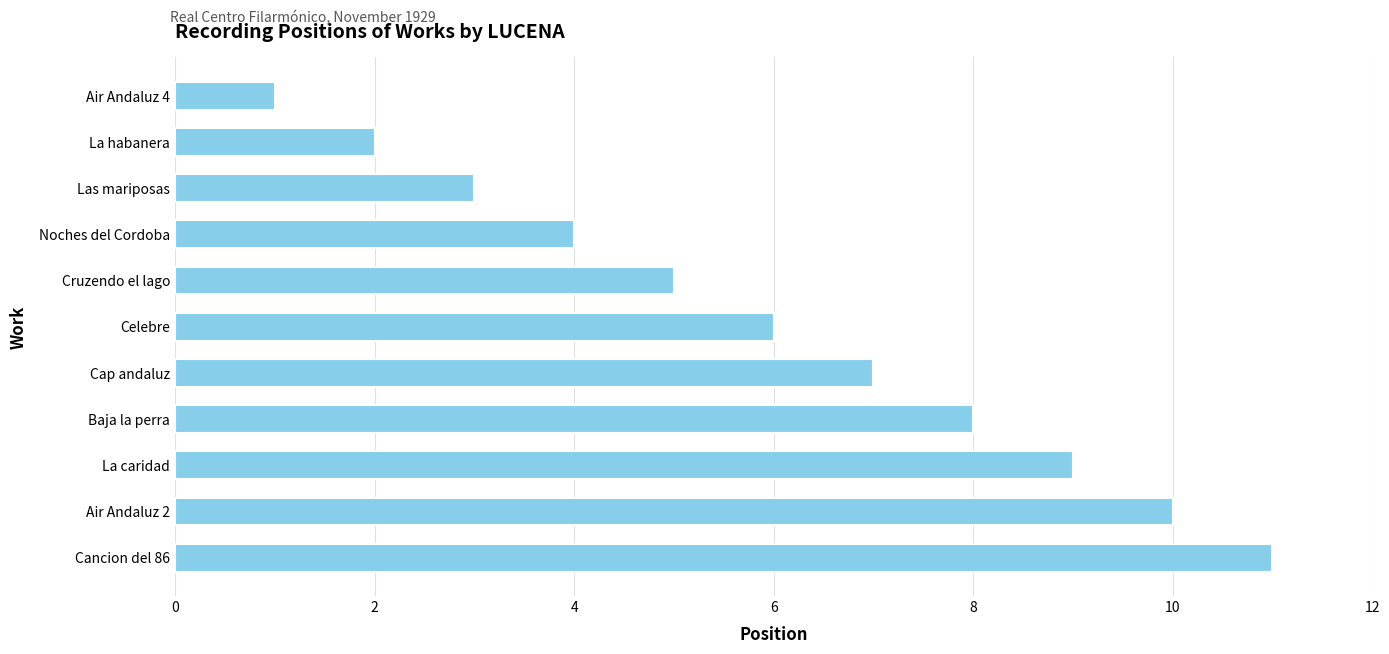

List the labels in order of value, smallest first.

Air Andaluz 4, La habanera, Las mariposas, Noches del Cordoba, Cruzendo el lago, Celebre, Cap andaluz, Baja la perra, La caridad, Air Andaluz 2, Cancion del 86